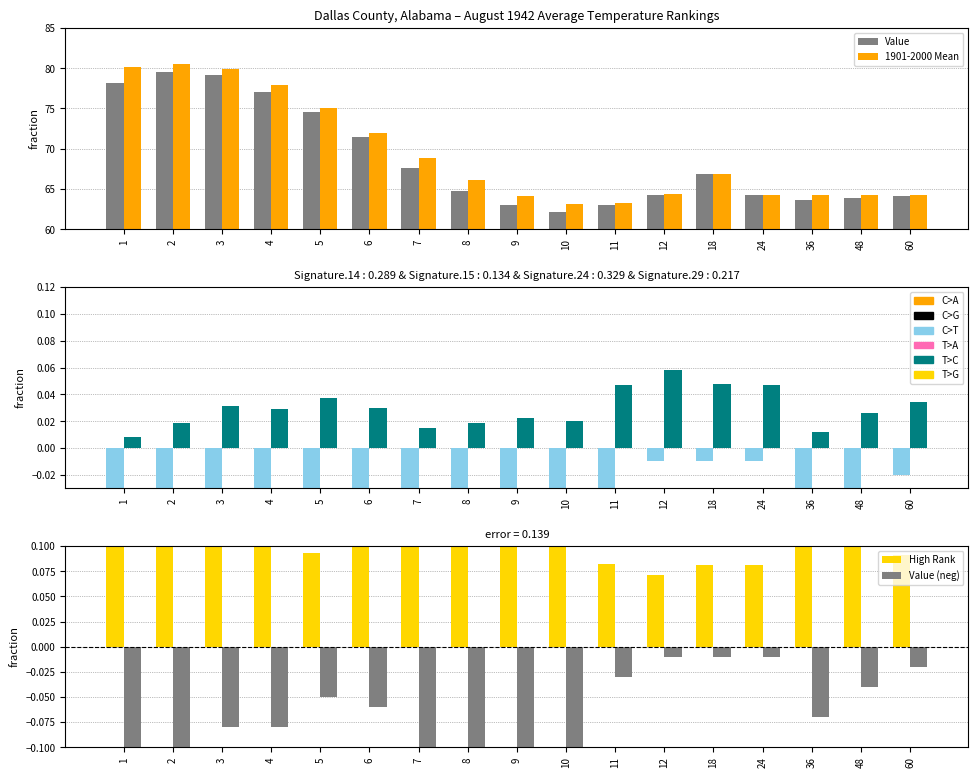

Which series changed the most between 18 and 36?

Value